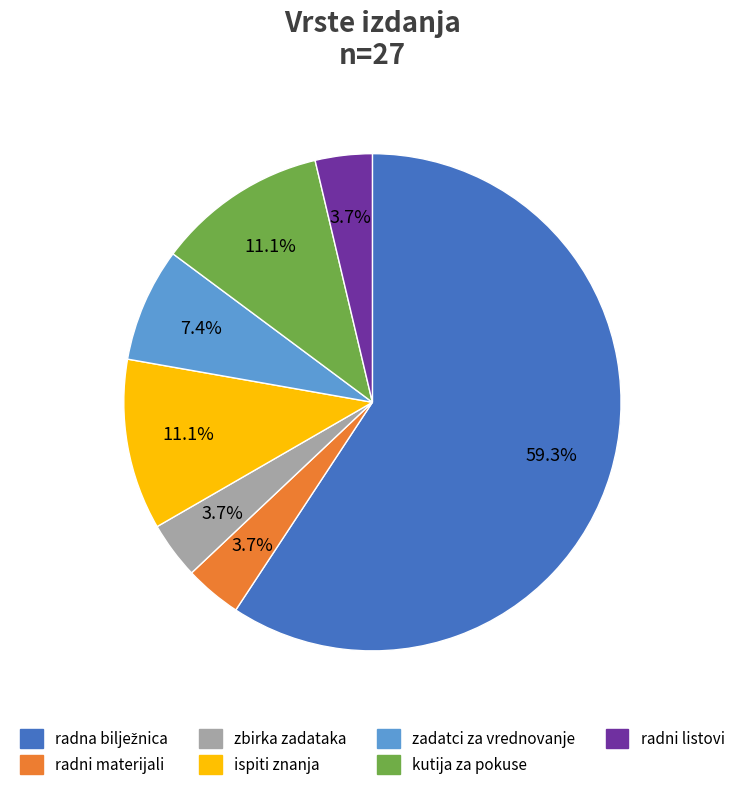

To the nearest percent, what is the difference between the largest and smallest slice percentages?

56%